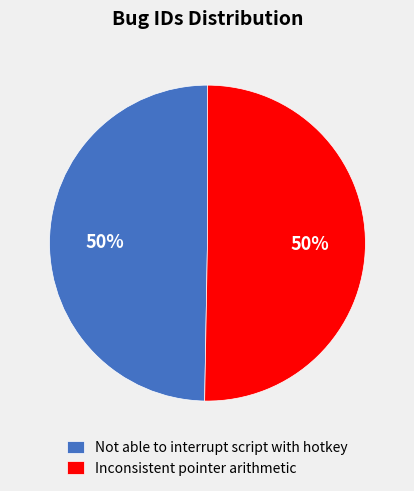

How many segments does this pie chart have?

2